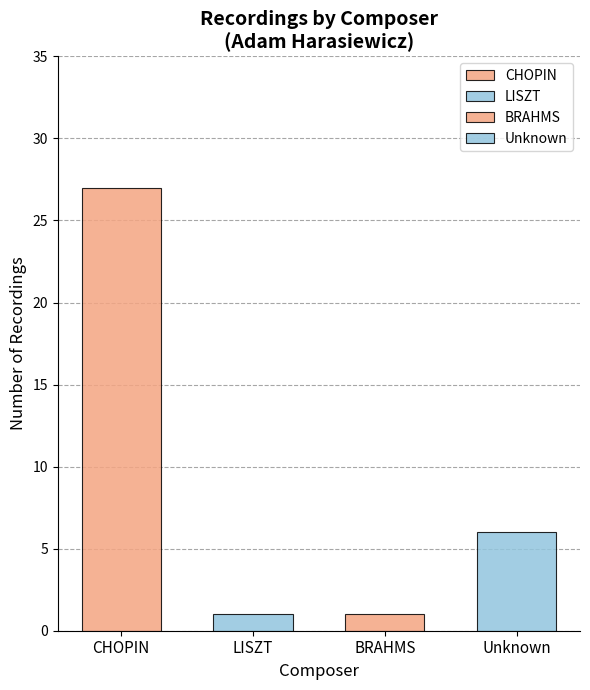

How many data points are less than 6?

2